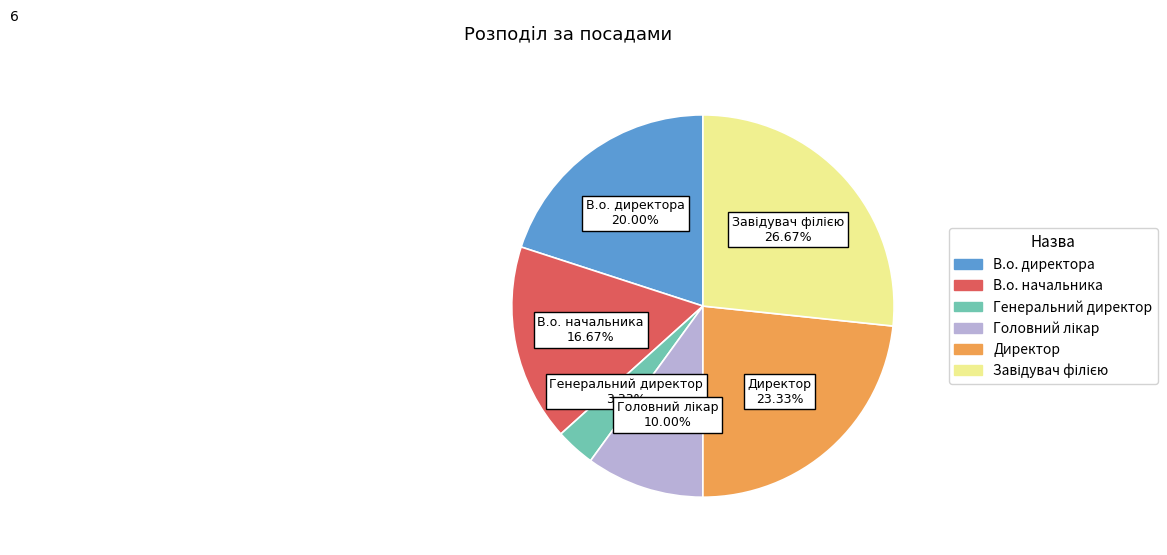

Is there a majority slice in this chart?

No